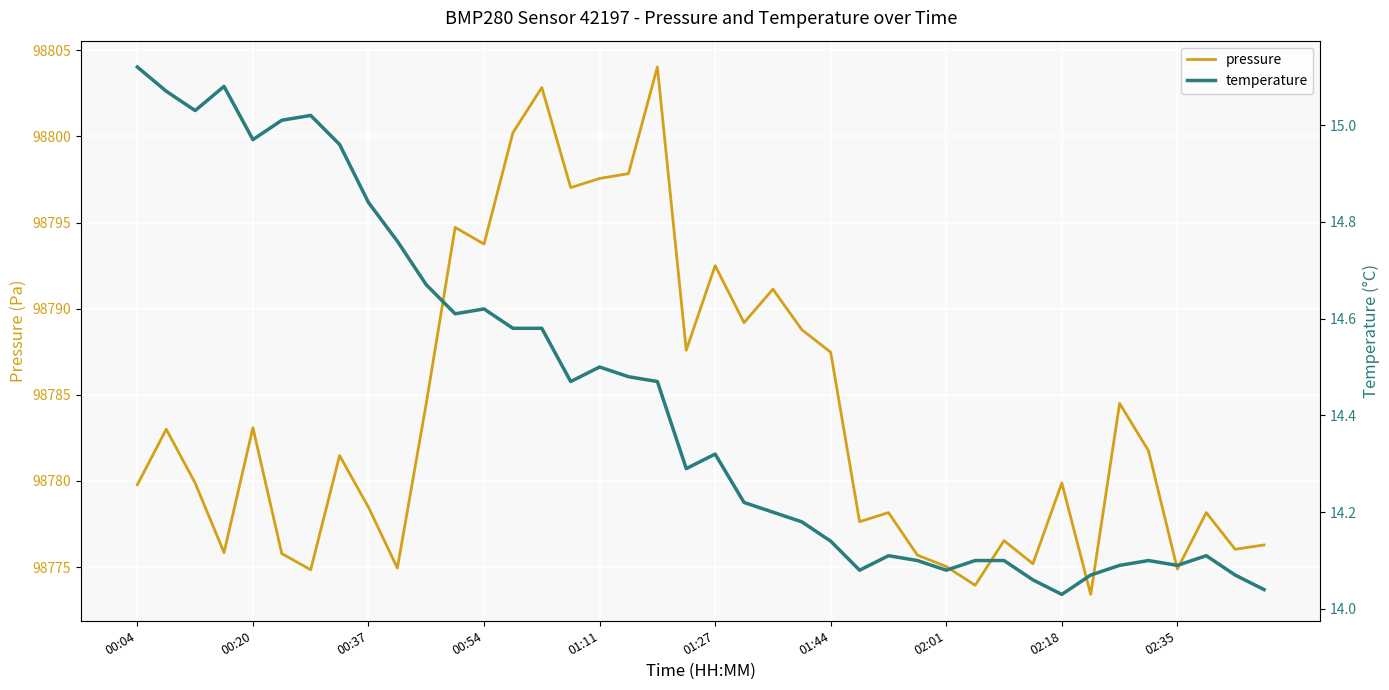

True or false: pressure and temperature intersect in this chart.

False